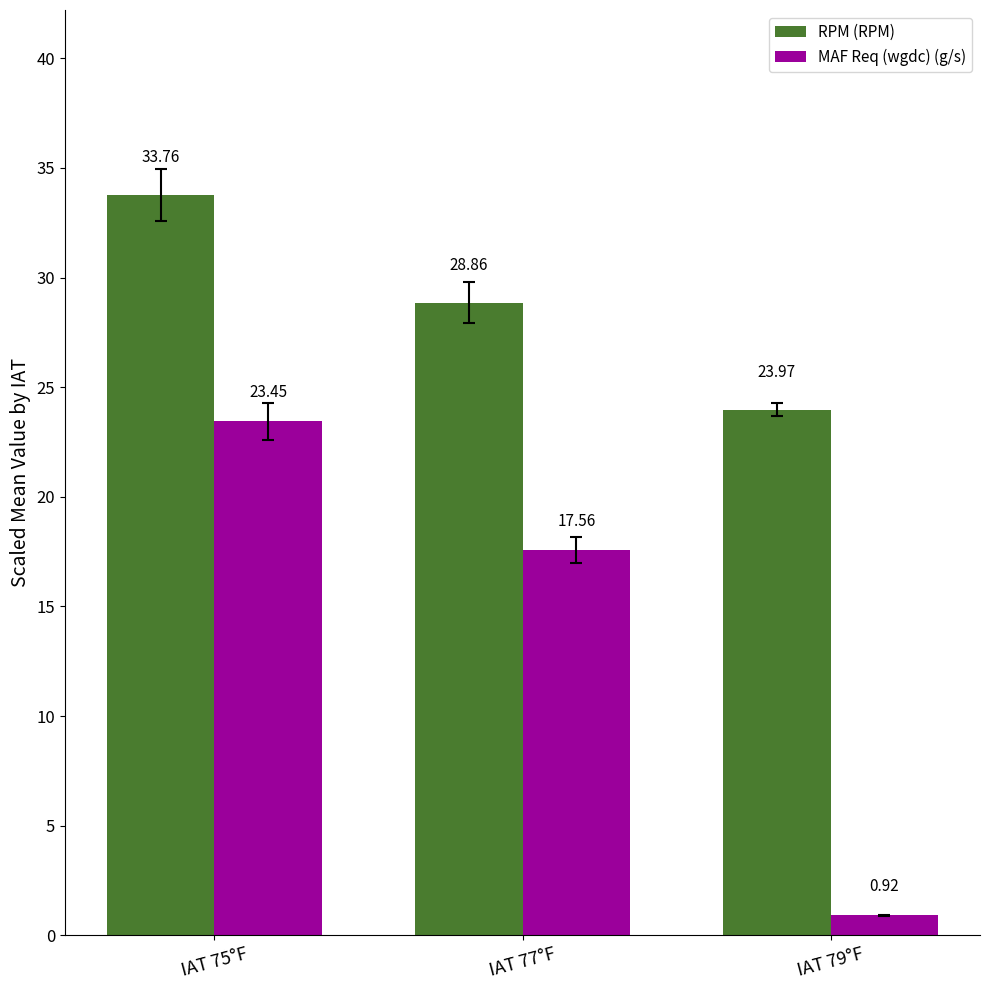

At which label is RPM (RPM) closest to 28?

IAT 77°F